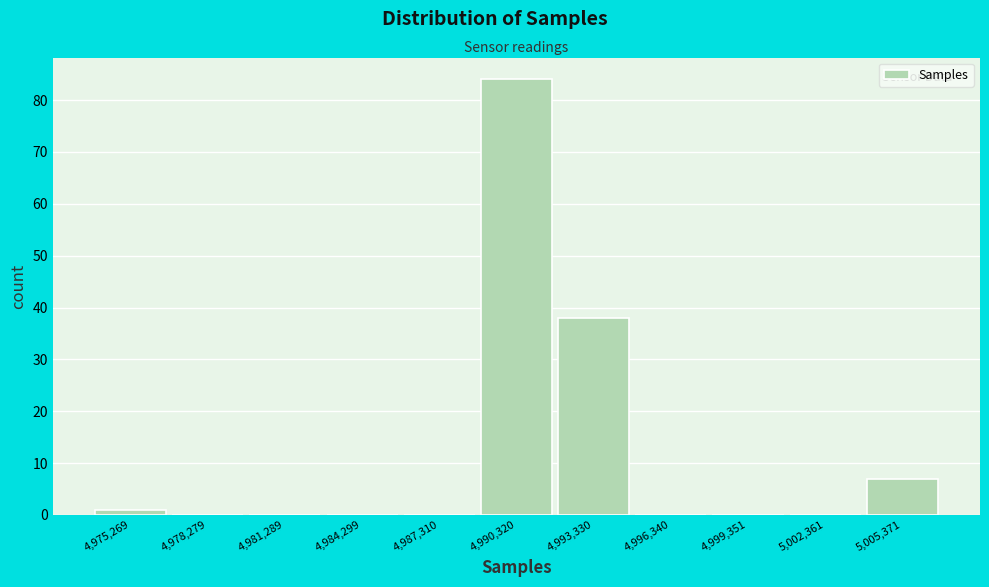

Reading left to right, extract all data points from this chart.

4,975,269=1	4,978,279=0	4,981,289=0	4,984,299=0	4,987,310=0	4,990,320=84	4,993,330=38	4,996,340=0	4,999,351=0	5,002,361=0	5,005,371=7